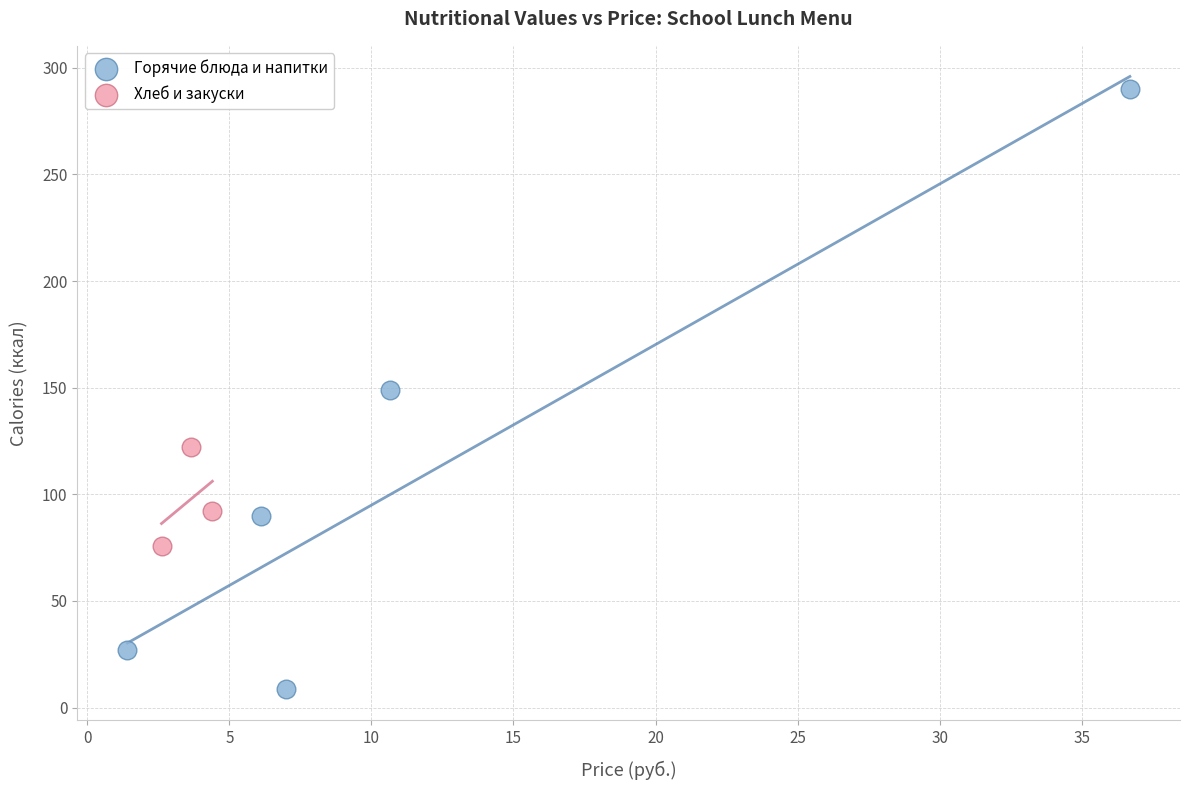

Which series has the largest Y range (max minus min)?

Горячие блюда и напитки